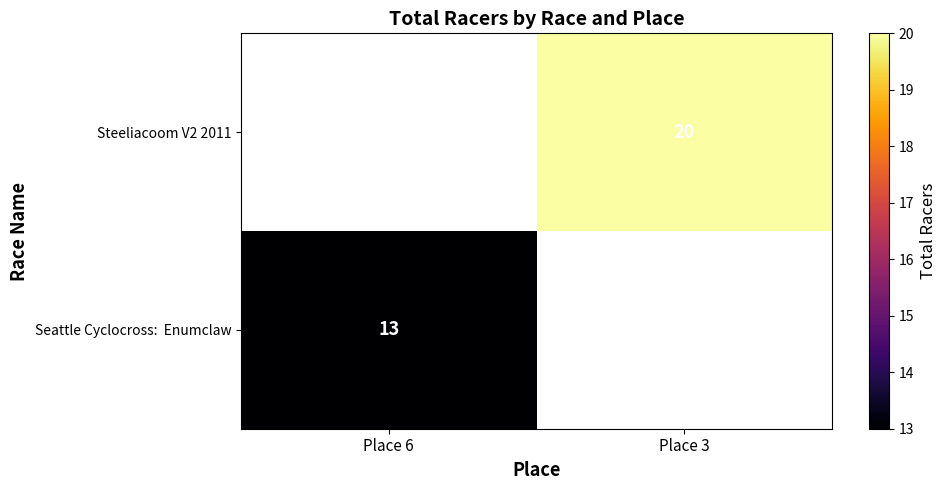

Is it true that Steeliacoom V2 2011 equals 20 at Place 3?

True